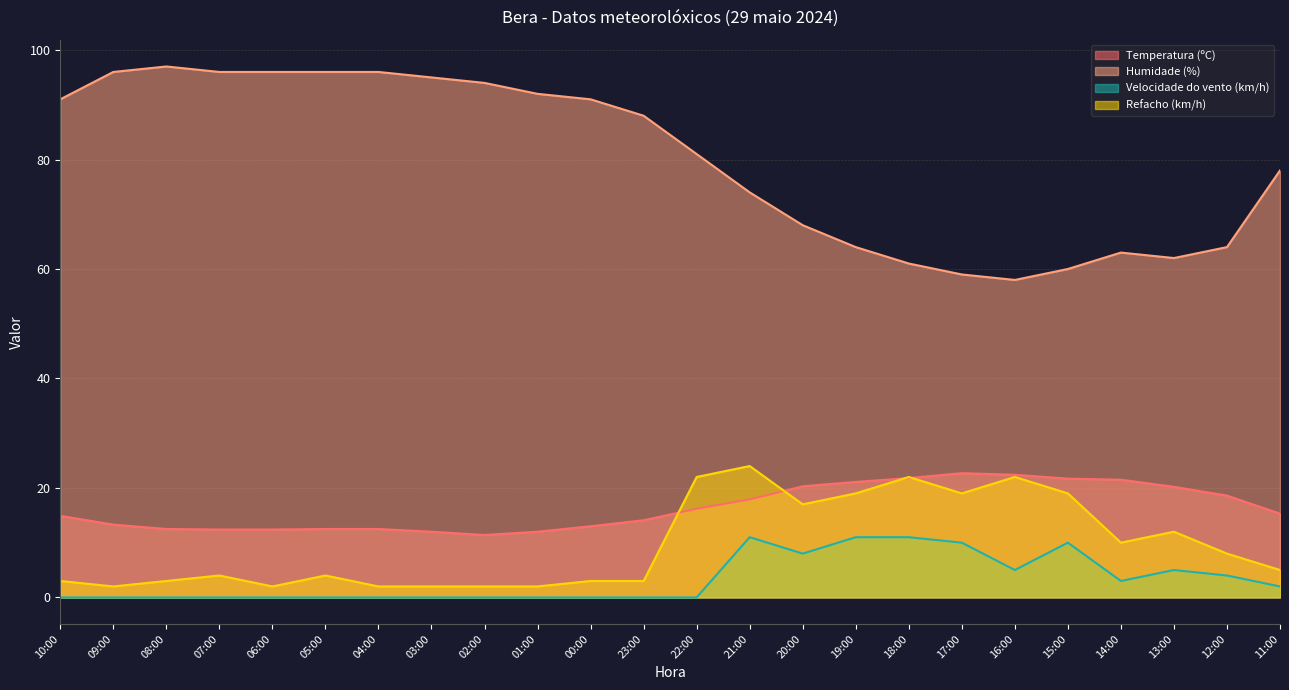

What is the approximate value of Humidade (%) at 09:00?

96.0